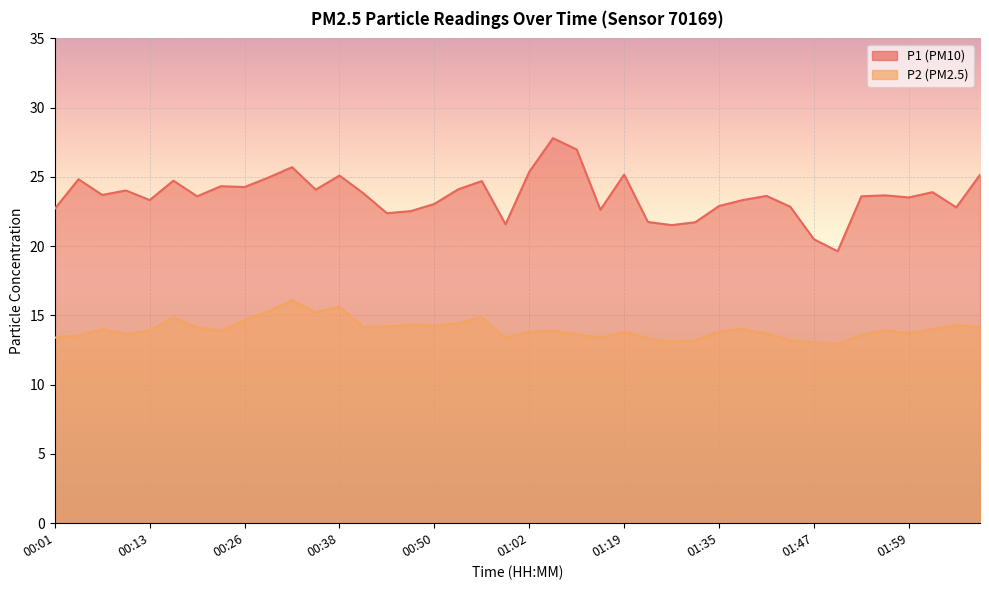

True or false: P2 has more than 2 interior local peaks.

True